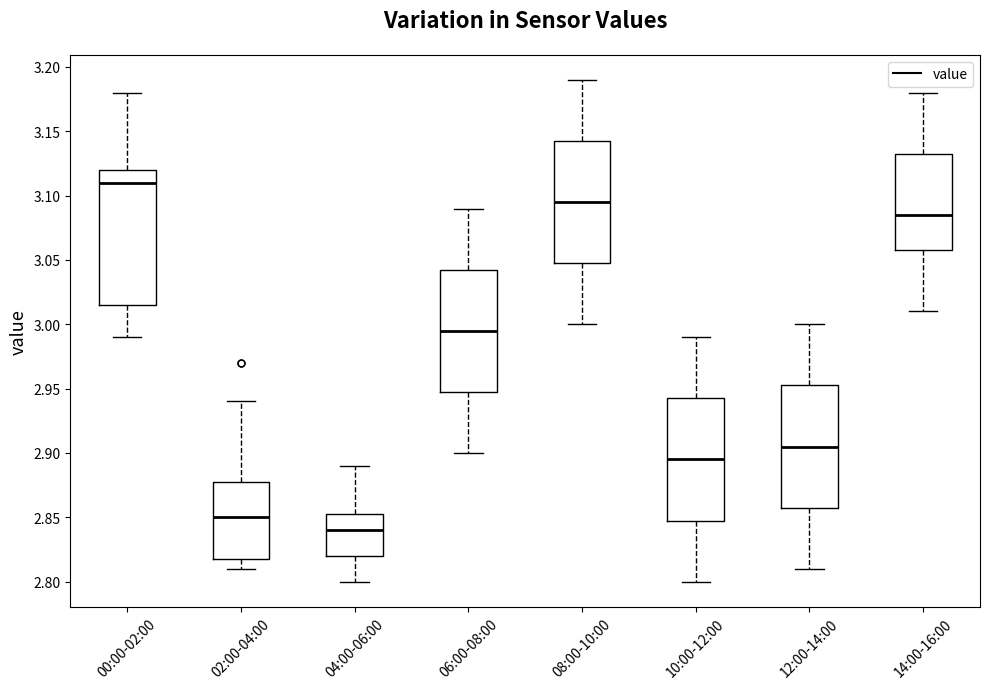

Which box's median line is the lowest?

04:00-06:00